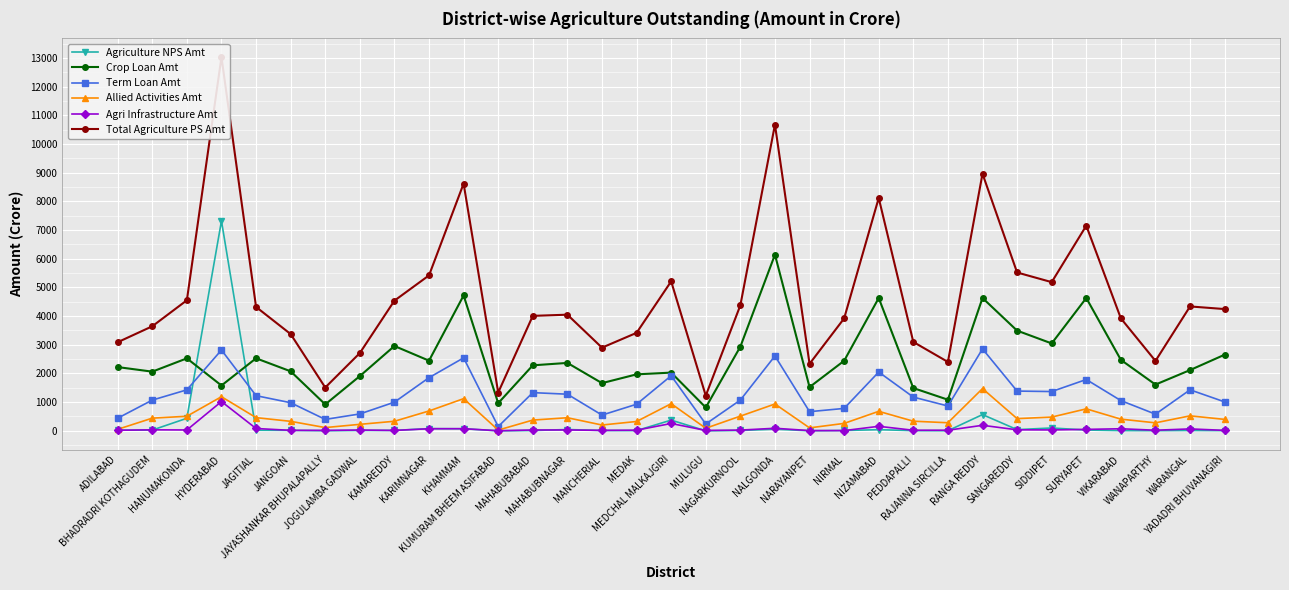

At how many categories does at least one series exceed 9279?

2